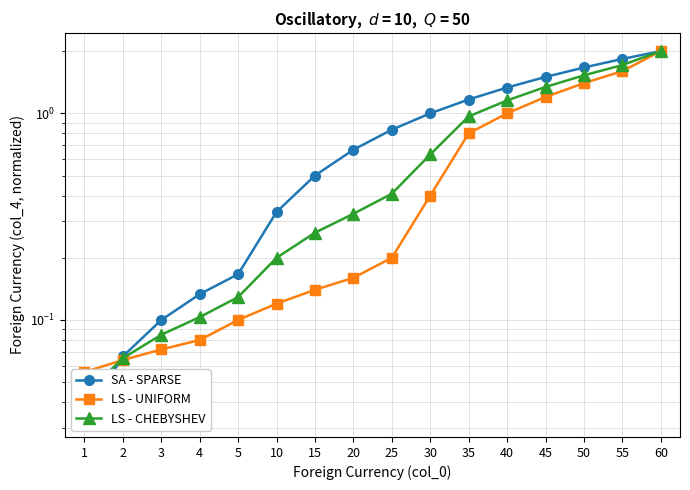

How many intersections are there between SA - SPARSE and LS - CHEBYSHEV?

1